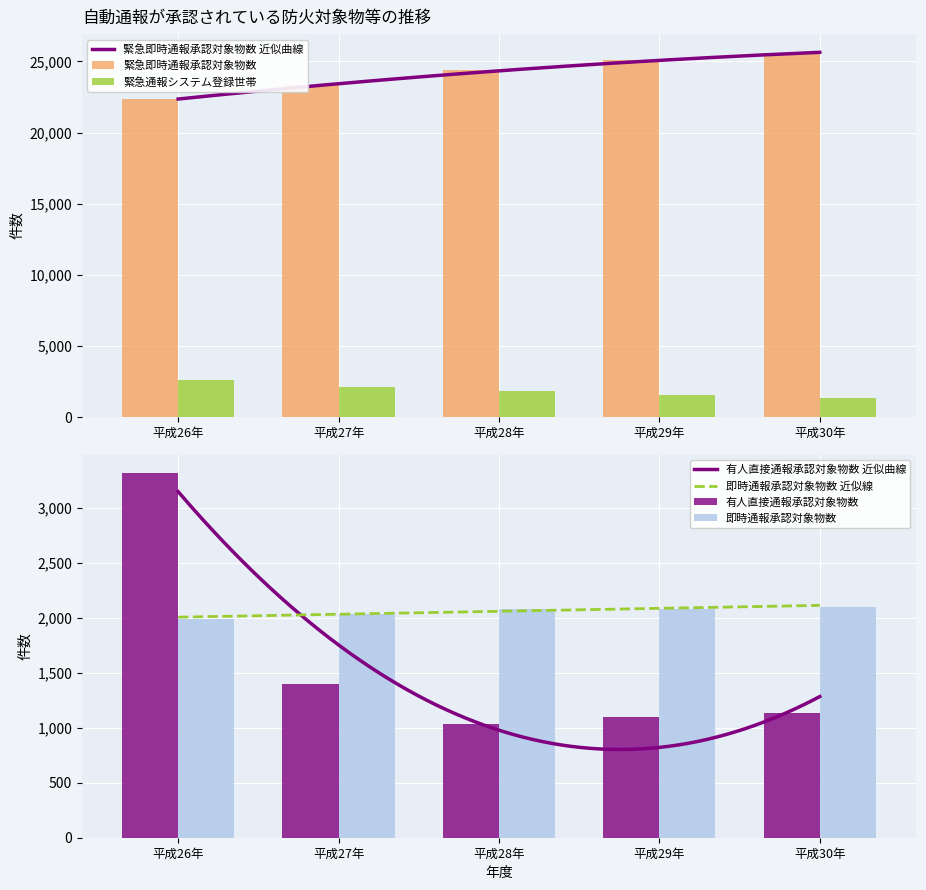

What is the difference between the highest and lowest values at 平成27年?

21966